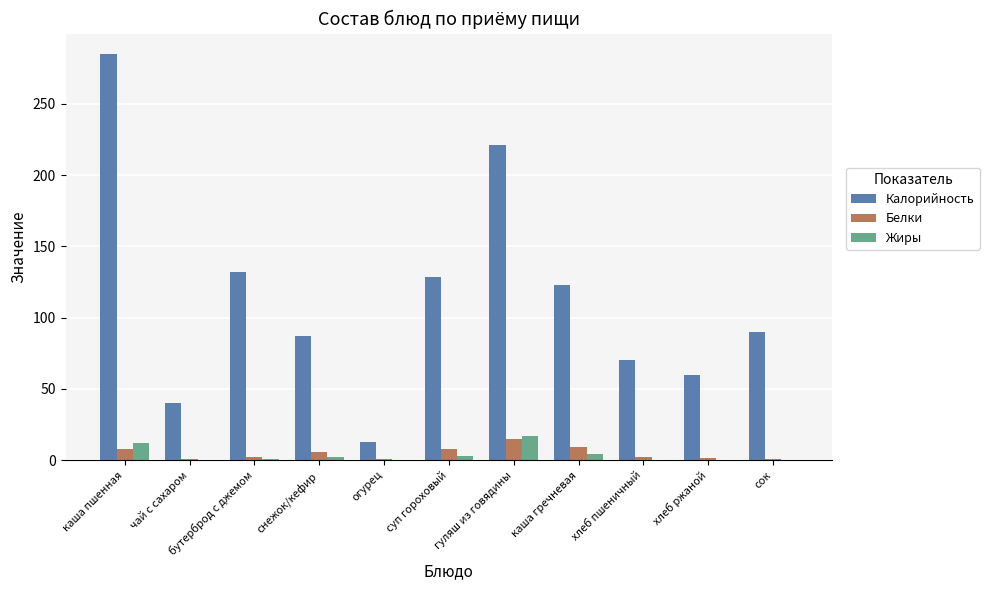

Is it true that Калорийность equals 36.6 at сок?

False